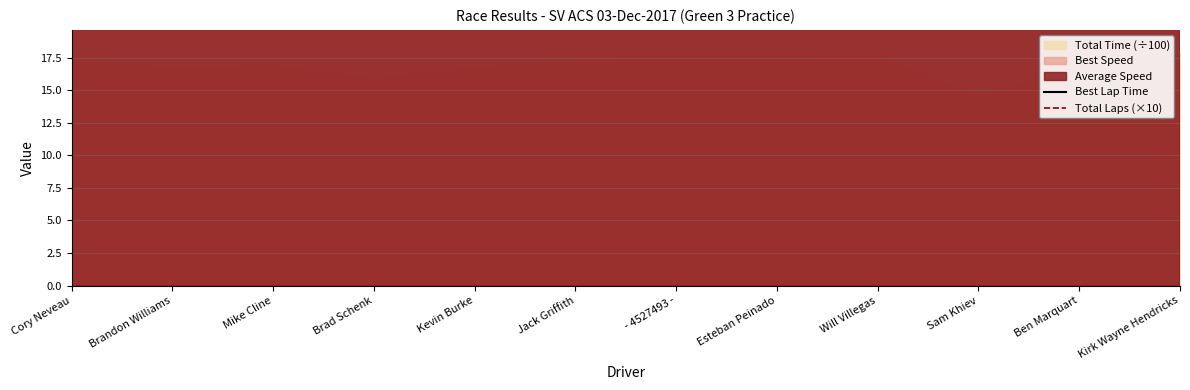

How many lines are shown in the chart?

2